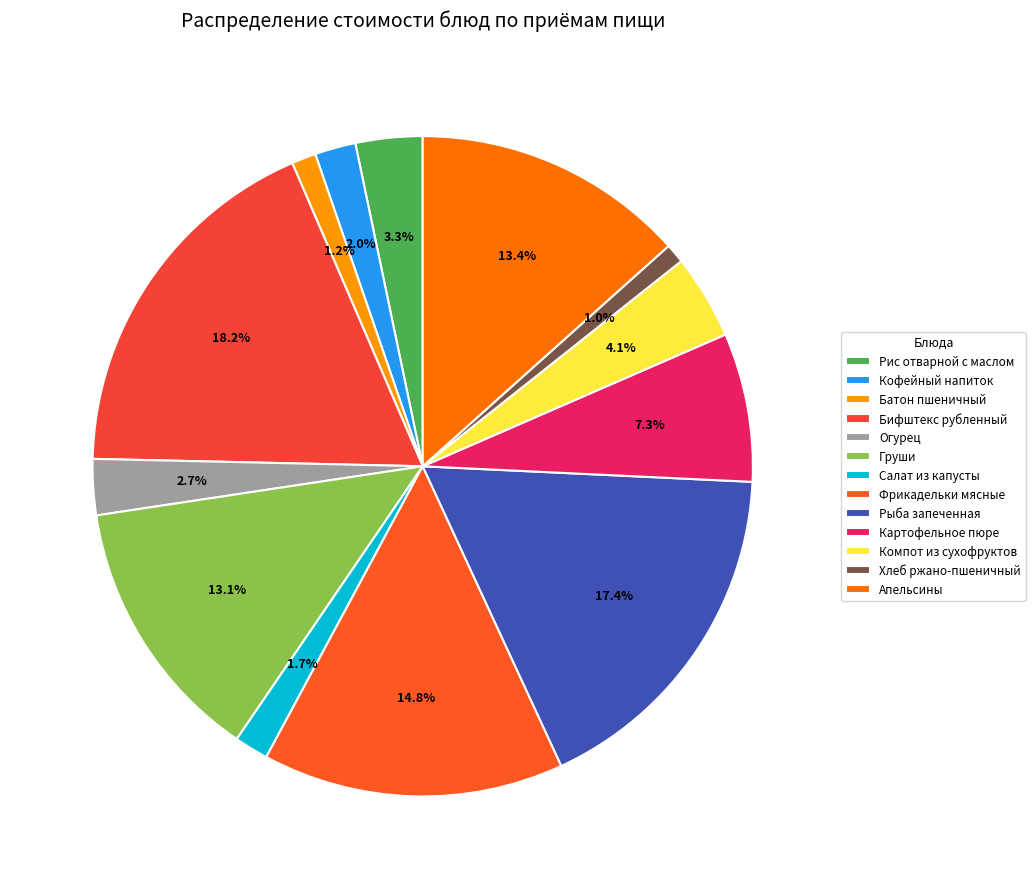

Does any single category account for the majority?

No